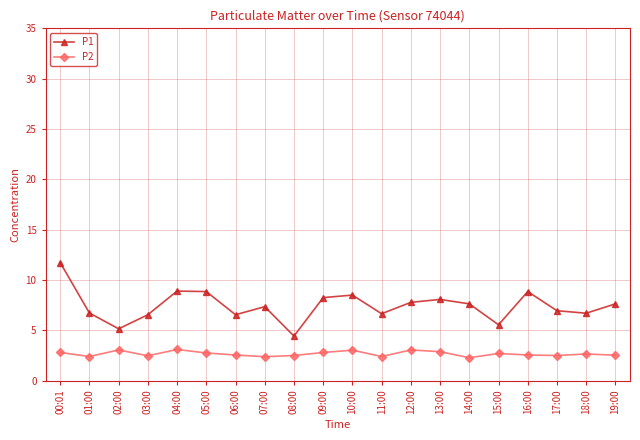

Which series has the widest spread of values?

P1